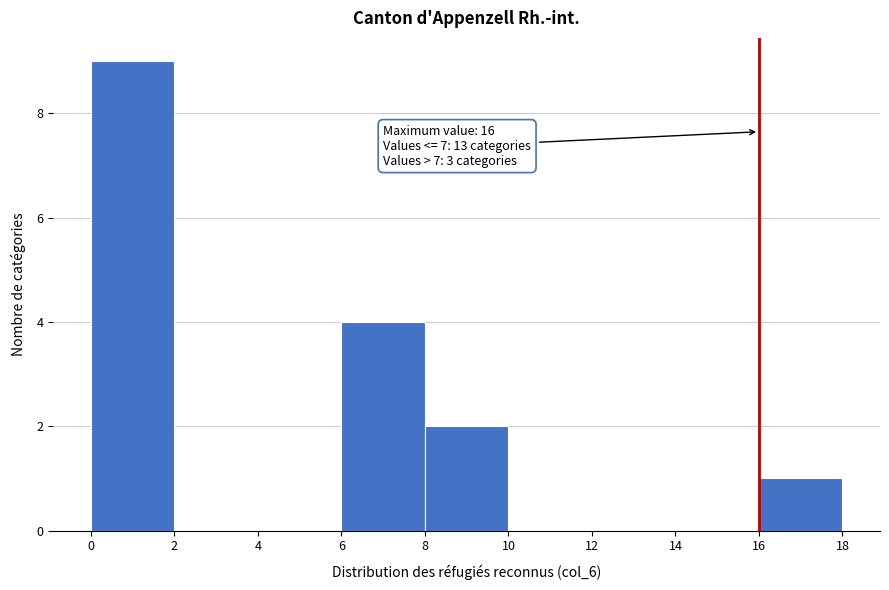

Over which range of the x-axis is the bar tallest?

0 to 2